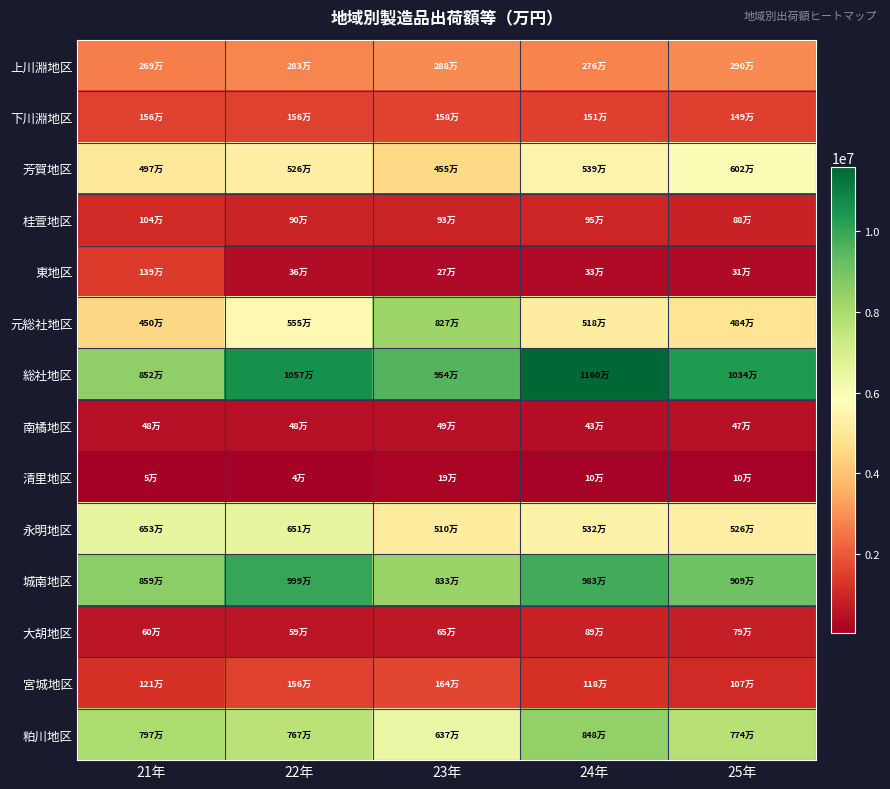

At which category is the sum across all series the highest?

24年